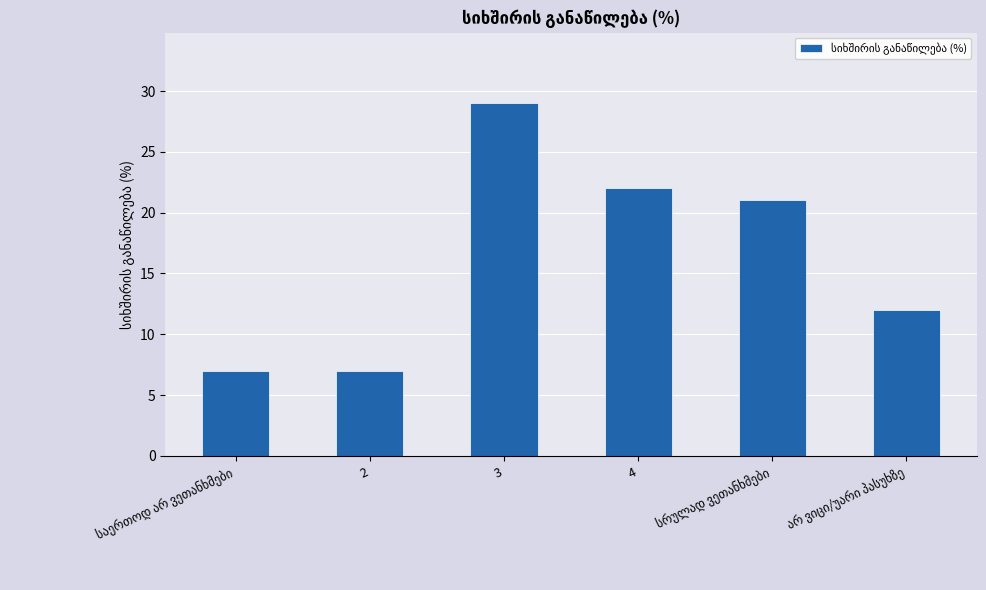

Are the bars grouped side by side (vs. stacked)?

No